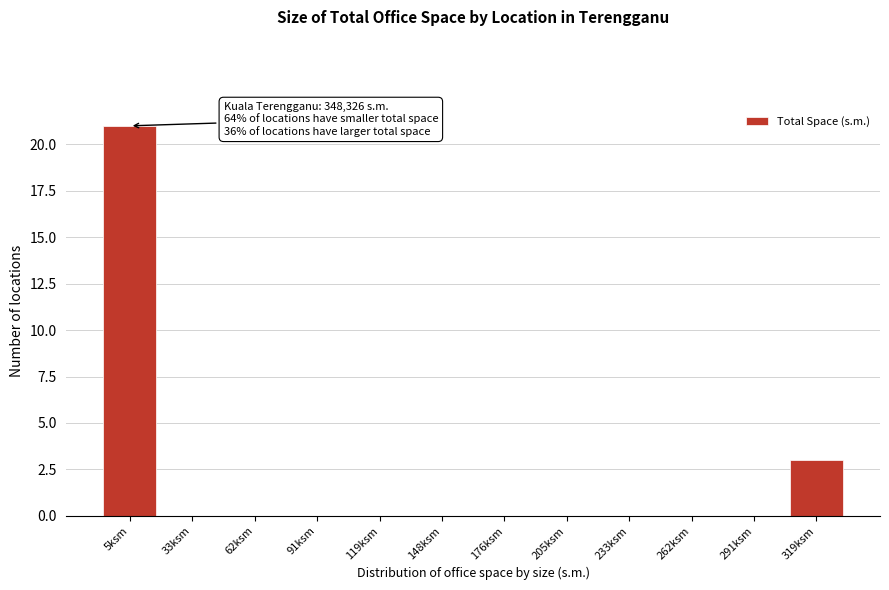

At which label is the value closest to 10?

319ksm